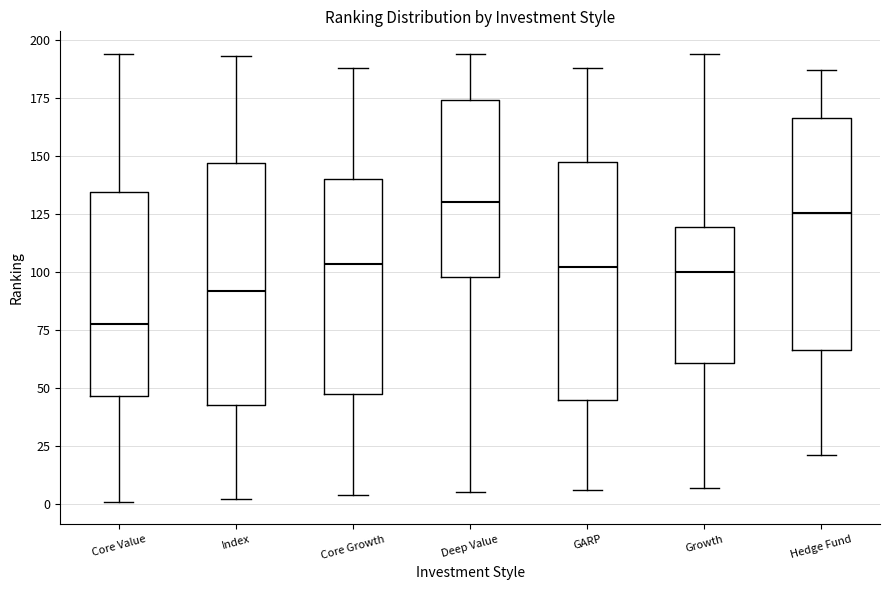

Where is the lower edge of the box for GARP on the y-axis? The values are not printed on the chart, so give them approximately, as read against the axis.

45